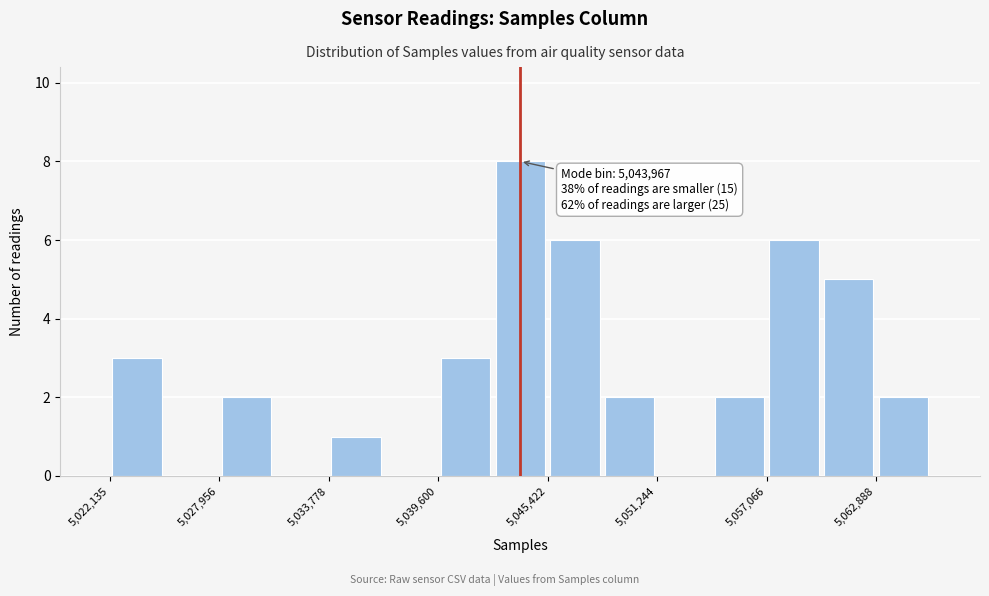

Around what value on the x-axis is the tallest bar? Give the approximate position of its centre, as read against the axis.

5044000